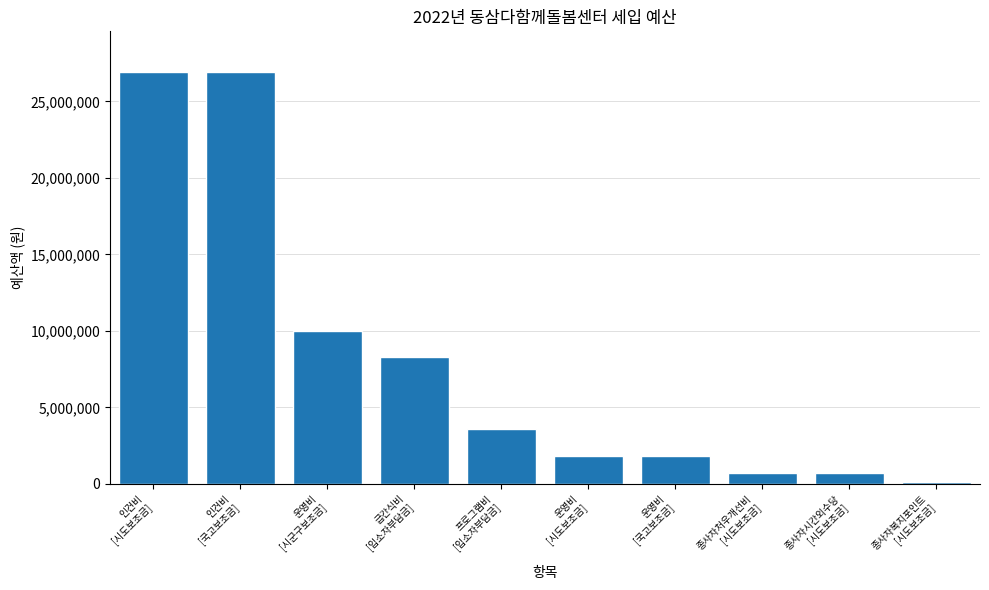

Where is the data nearest to the value 13493000?

운영비
[시군구보조금]